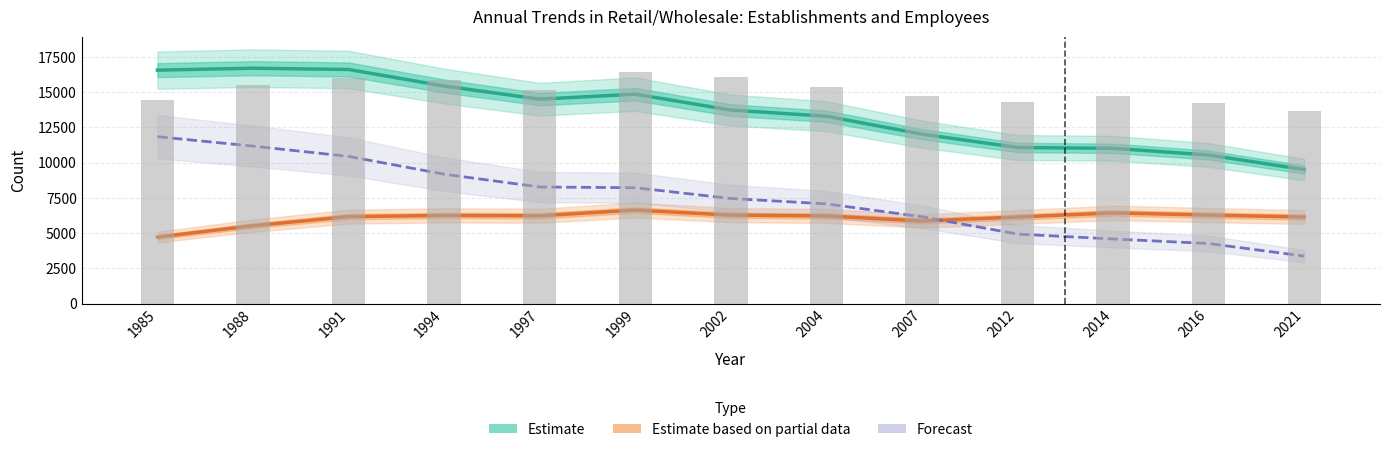

Which series has the largest total across all categories?

Employees (scaled ÷5)